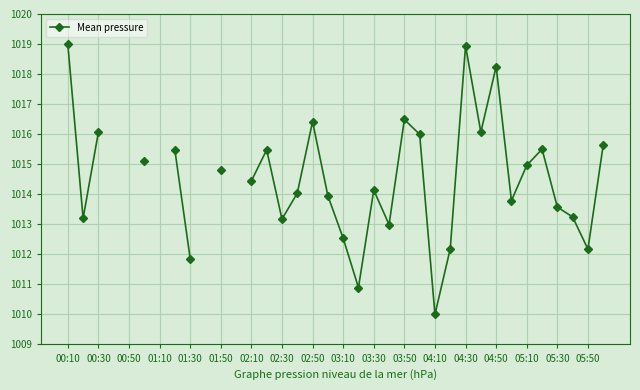

What is the value of the 6th point from the left?

1015.1